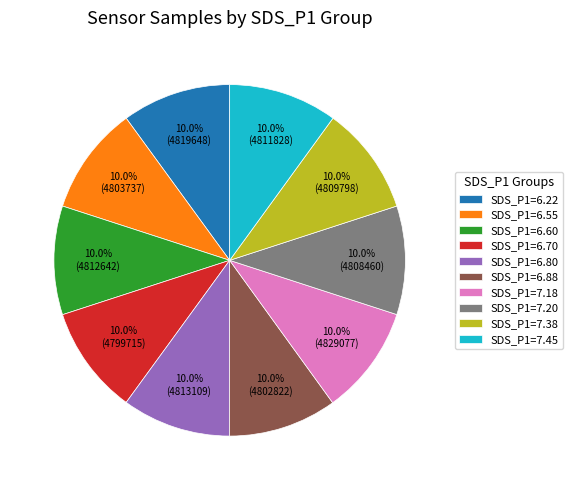

Is SDS_P1=6.80 the majority of the pie?

No